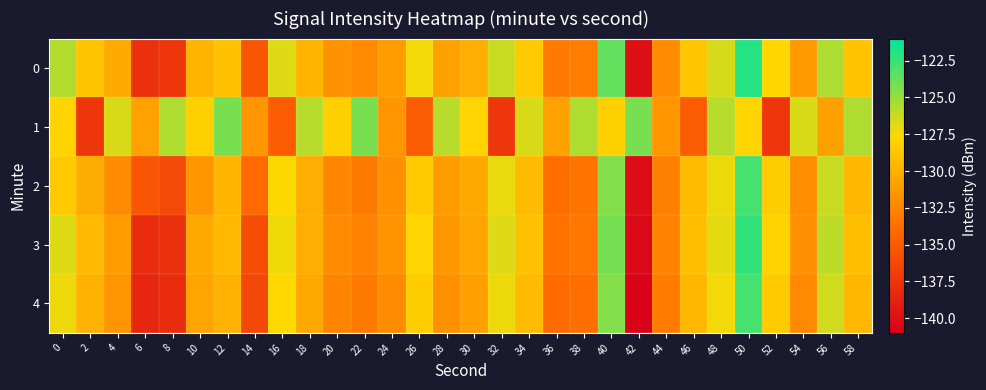

Reading left to right, transcribe all the data shown in this chart.

0: 0=-125.7	2=-128.8	4=-130.3	6=-137.8	8=-137.4	10=-129.8	12=-129.0	14=-135.4	16=-126.8	18=-129.7	20=-131.7	22=-132.2	24=-131.2	26=-127.3	28=-130.9	30=-130.1	32=-126.3	34=-128.5	36=-133.1	38=-132.9	40=-123.6	42=-139.9	44=-132.1	46=-128.8	48=-126.6	50=-122.0	52=-127.7	54=-131.3	56=-125.6	58=-128.9
1: 0=-127.9	2=-137.4	4=-126.7	6=-130.9	8=-125.6	10=-128.2	12=-124.2	14=-131.5	16=-134.9	18=-125.8	20=-128.2	22=-124.2	24=-131.5	26=-134.9	28=-125.8	30=-127.9	32=-137.4	34=-126.7	36=-130.9	38=-125.6	40=-128.2	42=-124.2	44=-131.5	46=-134.9	48=-125.8	50=-127.9	52=-137.4	54=-126.7	56=-130.9	58=-125.6
2: 0=-128.5	2=-130.2	4=-132.1	6=-135.4	8=-136.2	10=-131.5	12=-129.8	14=-134.1	16=-127.6	18=-130.2	20=-132.4	22=-133.1	24=-131.8	26=-128.5	28=-131.2	30=-130.5	32=-127.1	34=-129.3	36=-133.8	38=-133.5	40=-124.5	42=-140.2	44=-132.8	46=-129.4	48=-127.2	50=-122.8	52=-128.4	54=-132.0	56=-126.3	58=-129.6
3: 0=-126.8	2=-129.5	4=-131.2	6=-138.1	8=-137.8	10=-130.3	12=-129.5	14=-135.9	16=-127.3	18=-130.1	20=-132.1	22=-132.7	24=-131.7	26=-127.9	28=-131.4	30=-130.6	32=-126.8	34=-129.0	36=-133.6	38=-133.4	40=-124.1	42=-140.4	44=-132.6	46=-129.2	48=-127.0	50=-122.4	52=-128.1	54=-131.8	56=-126.0	58=-129.2
4: 0=-127.2	2=-129.9	4=-131.6	6=-138.5	8=-138.1	10=-130.7	12=-129.9	14=-136.3	16=-127.7	18=-130.5	20=-132.5	22=-133.1	24=-132.1	26=-128.3	28=-131.8	30=-131.0	32=-127.2	34=-129.4	36=-134.0	38=-133.8	40=-124.5	42=-140.8	44=-133.0	46=-129.6	48=-127.4	50=-122.8	52=-128.5	54=-132.2	56=-126.4	58=-129.6